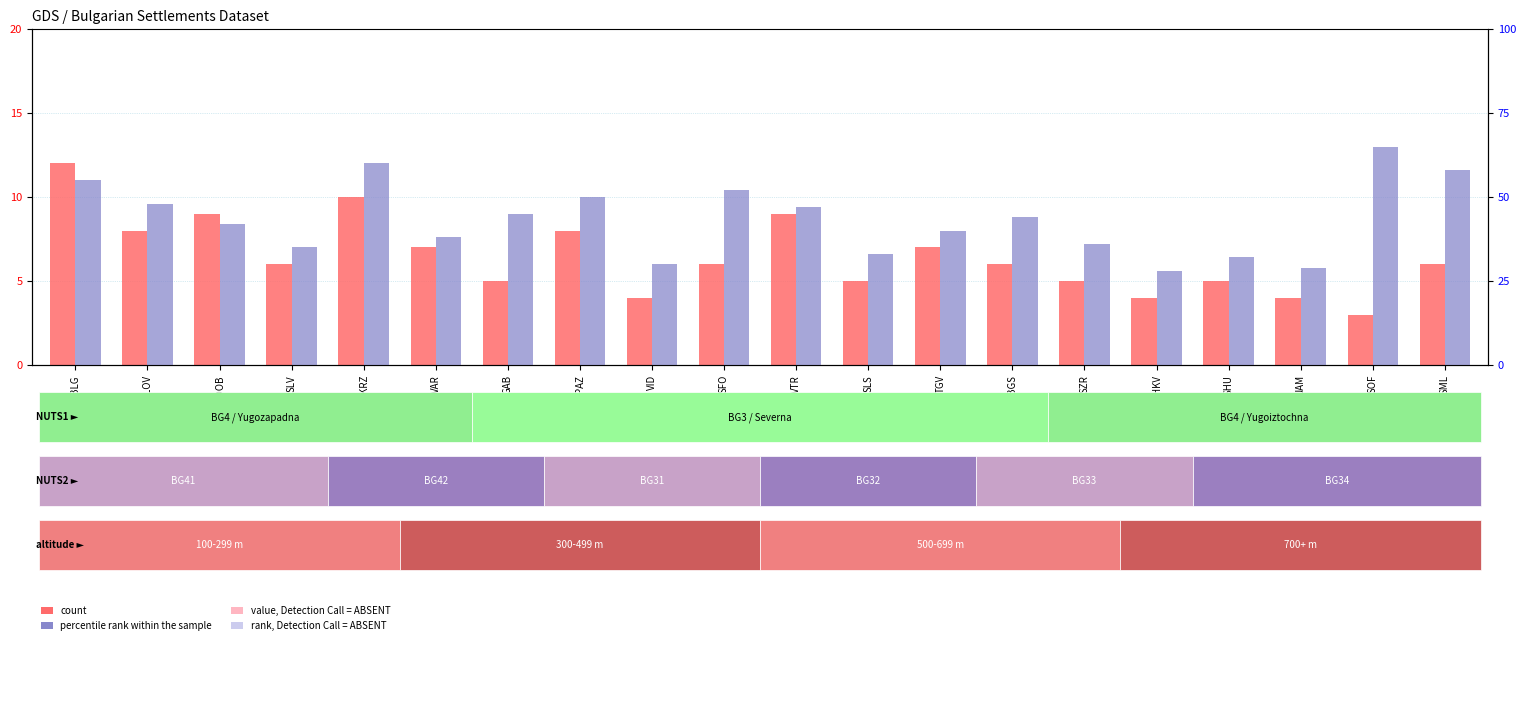

What is the approximate value of count at BLG?

12